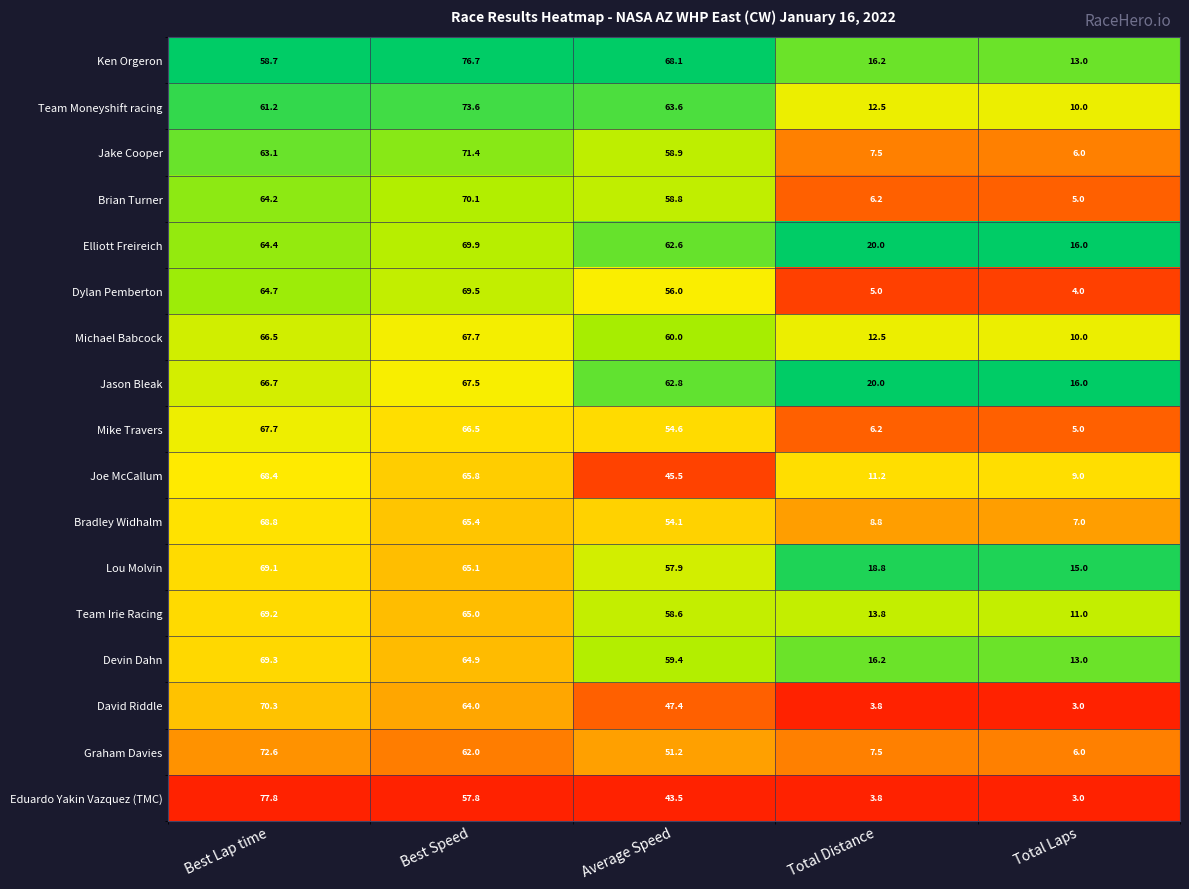

Which series has the largest range (max minus min)?

Eduardo Yakin Vazquez (TMC)